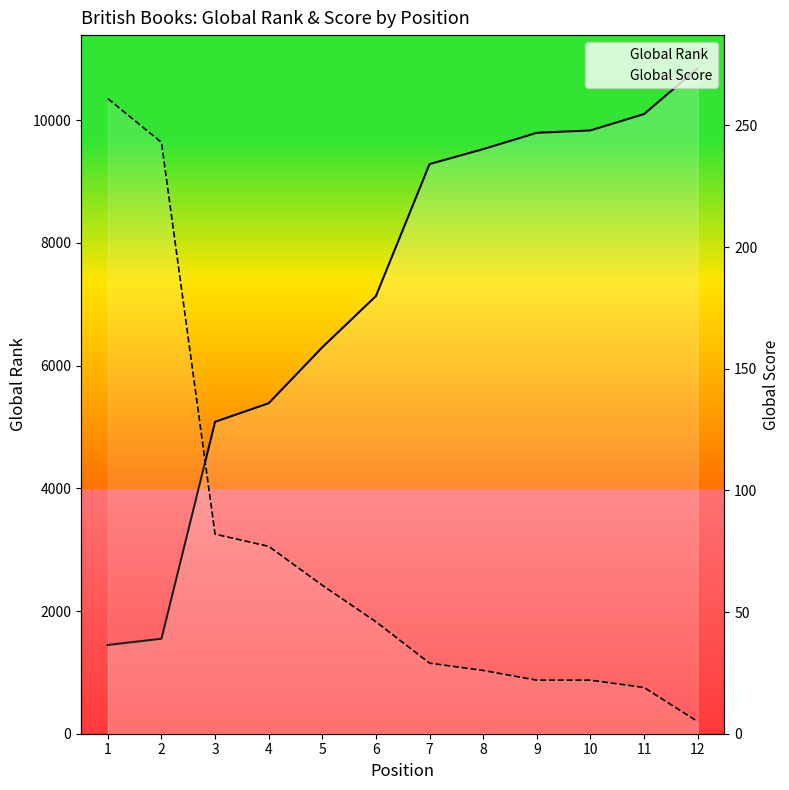

What value does the Global Score series have at 6, to the nearest 10?

50